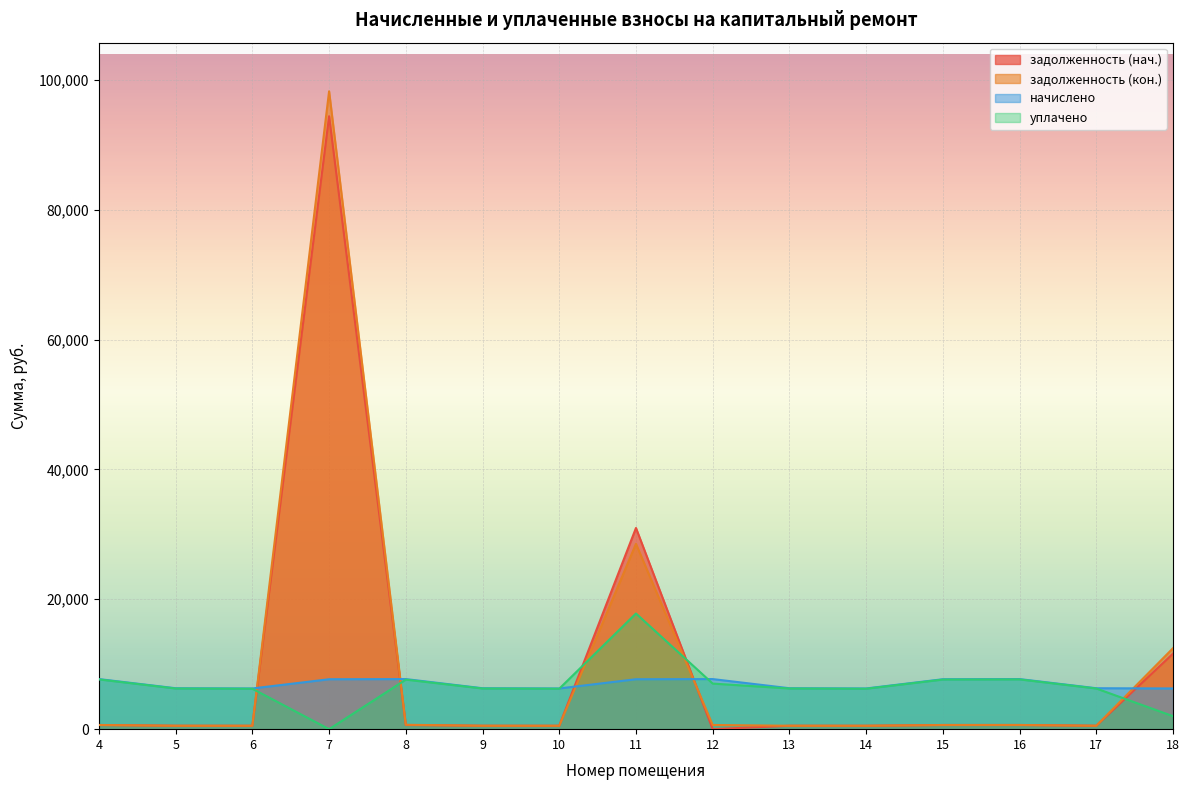

In задолженность (нач.), how many points are higher than both neighbors (excluding endpoints)?

4